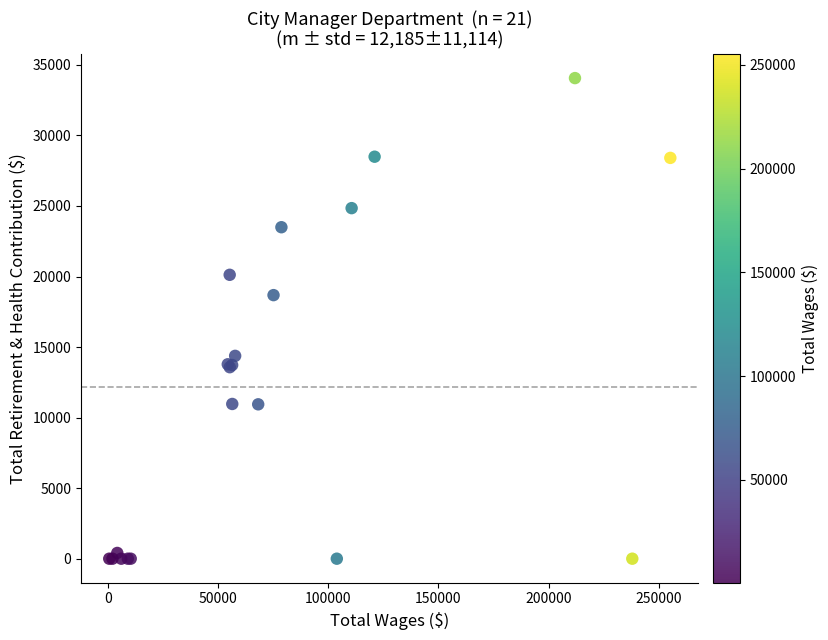

What Y value in the scatter plot is closest to 17032?

18682